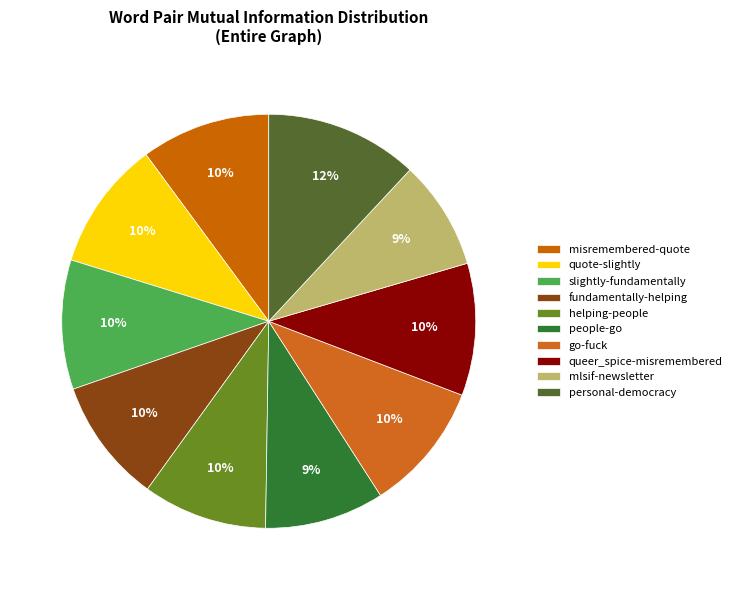

What percentage do misremembered-quote and quote-slightly together represent?

20.2%